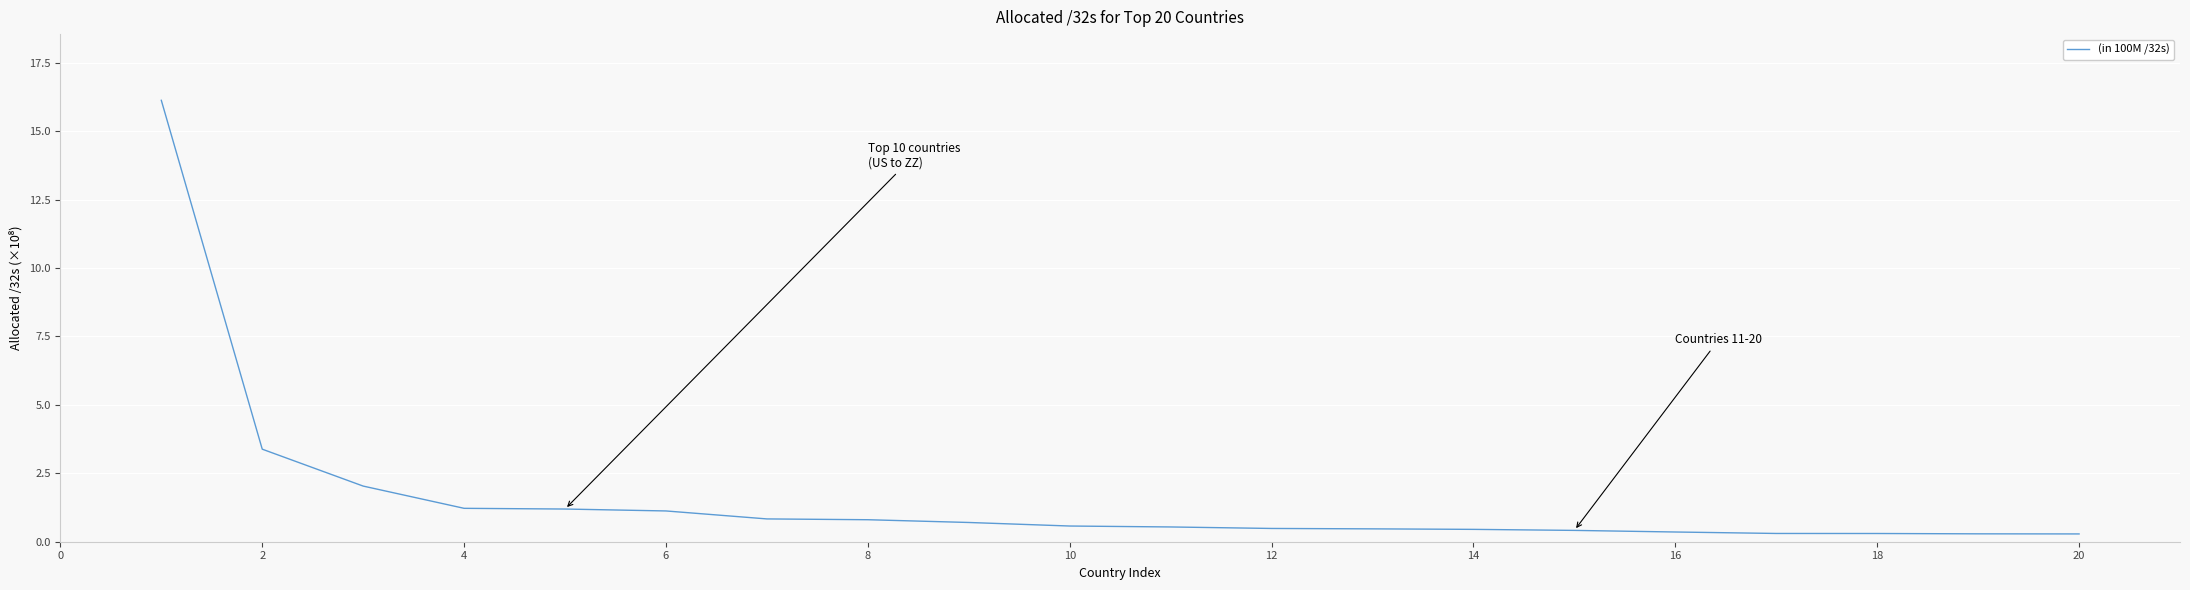

What is the difference between the maximum and minimum values?

15.8